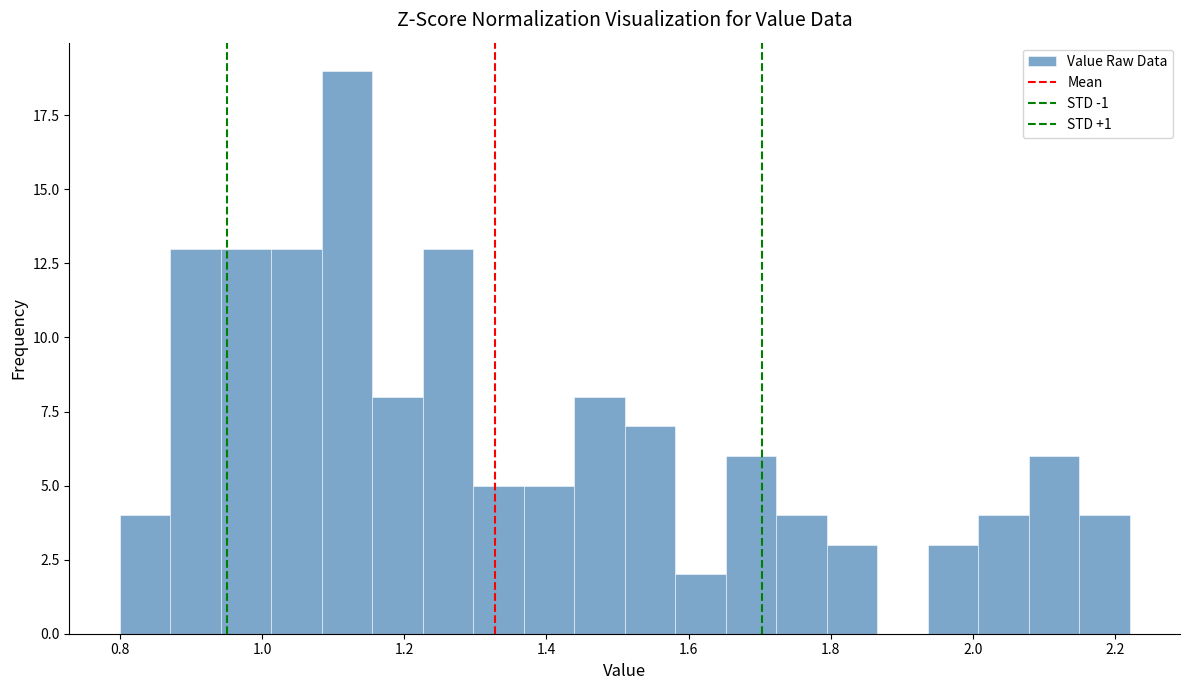

Read against the x-axis, roughly where is the centre of the tallest bar?

1.12